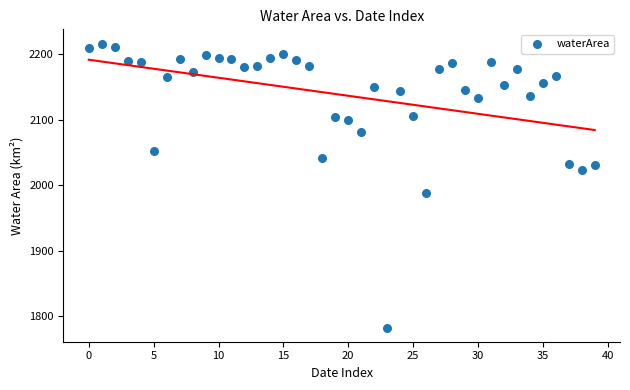

What Y value in the scatter plot is closest to 1999?

1987.8